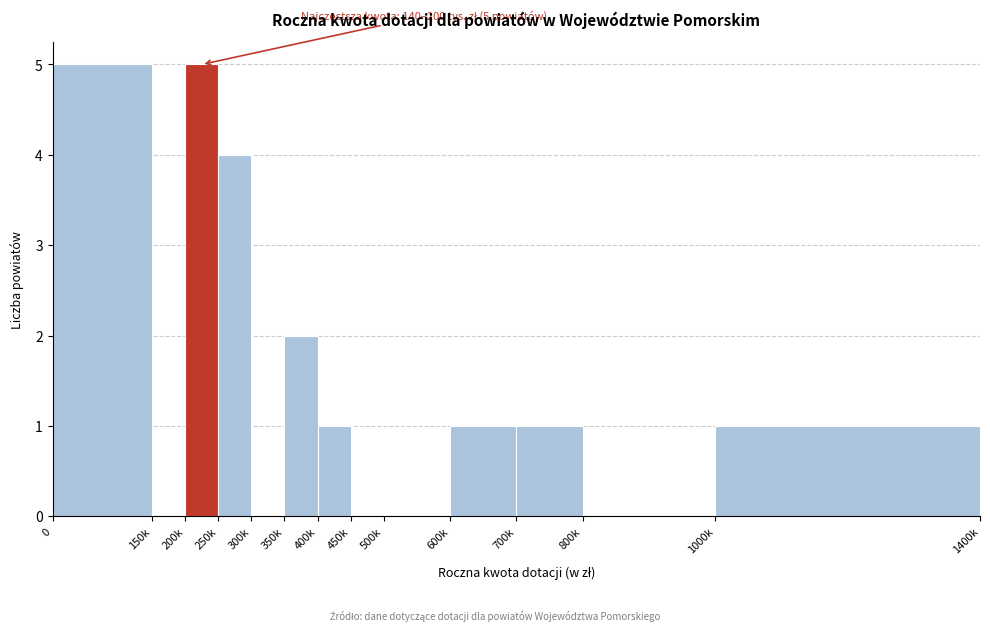

Reading left to right, list all the values displayed in this chart.

0=5	150k=0	200k=5	250k=4	300k=0	350k=2	400k=1	450k=0	500k=0	600k=1	700k=1	800k=0	1000k=1